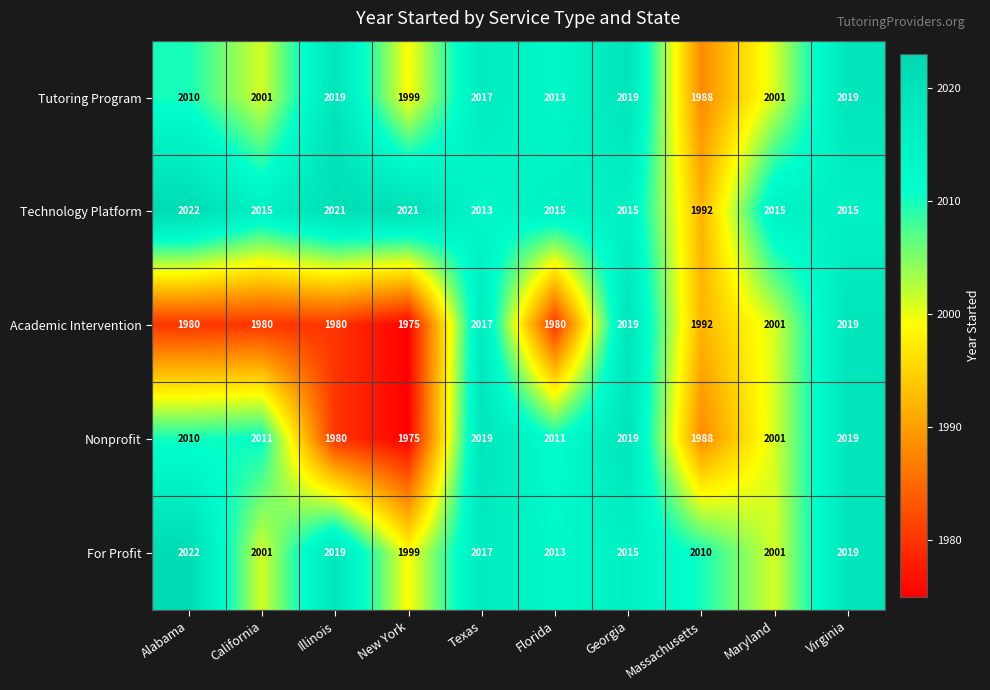

At how many categories does at least one series exceed 2002?

10